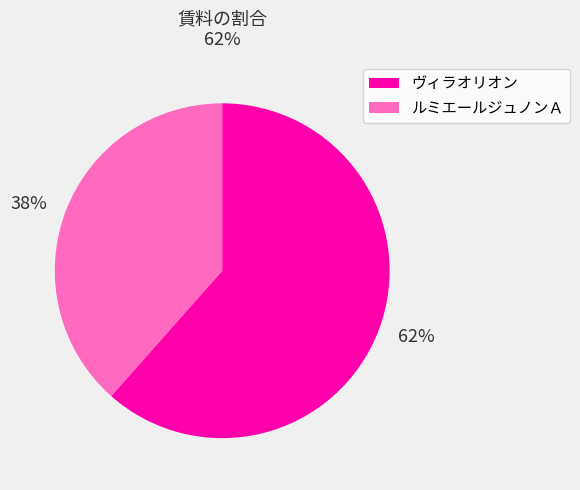

Rank the categories by value from highest to lowest.

62%, 38%